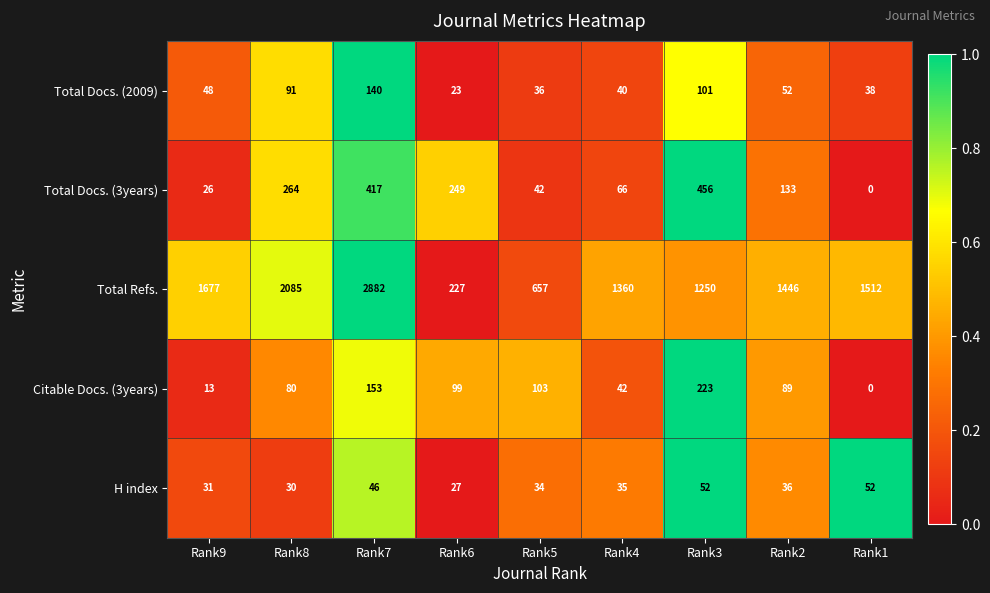

At which category does the chart reach its minimum across all series?

Rank1